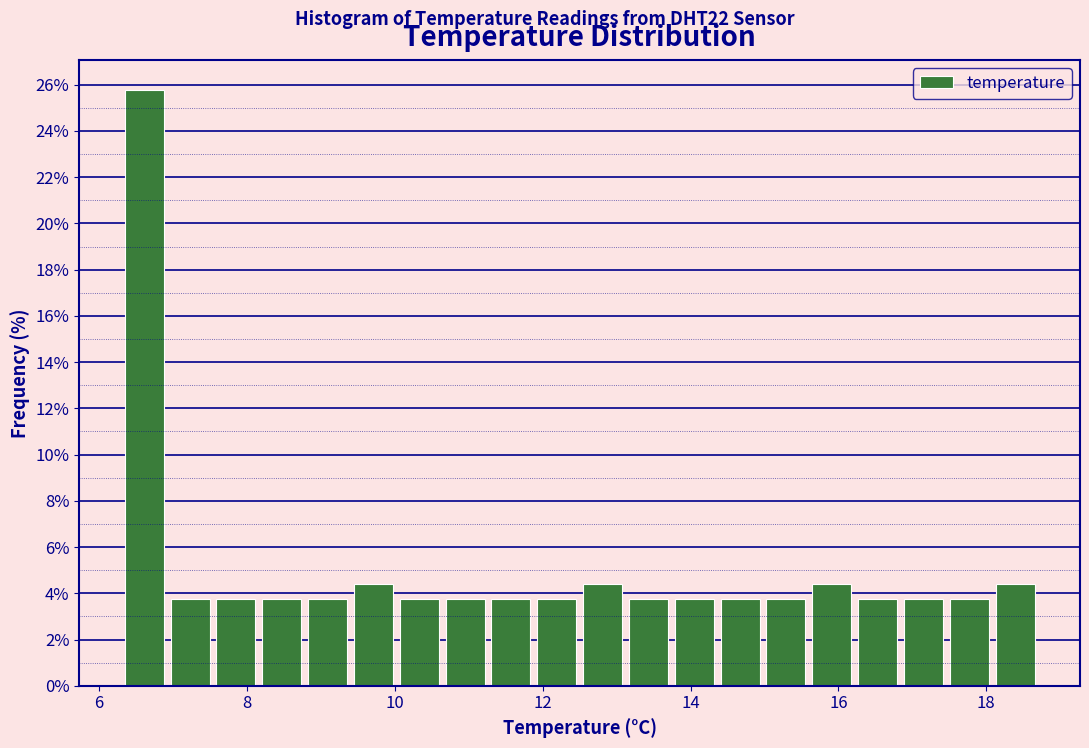

Read against the x-axis, roughly where is the centre of the tallest bar?

6.6